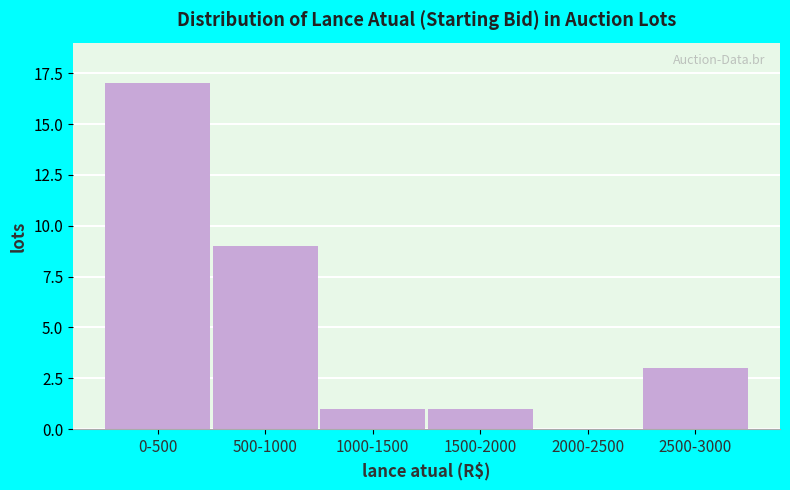

Reading right to left, list all the values displayed in this chart.

2500-3000=3	2000-2500=0	1500-2000=1	1000-1500=1	500-1000=9	0-500=17